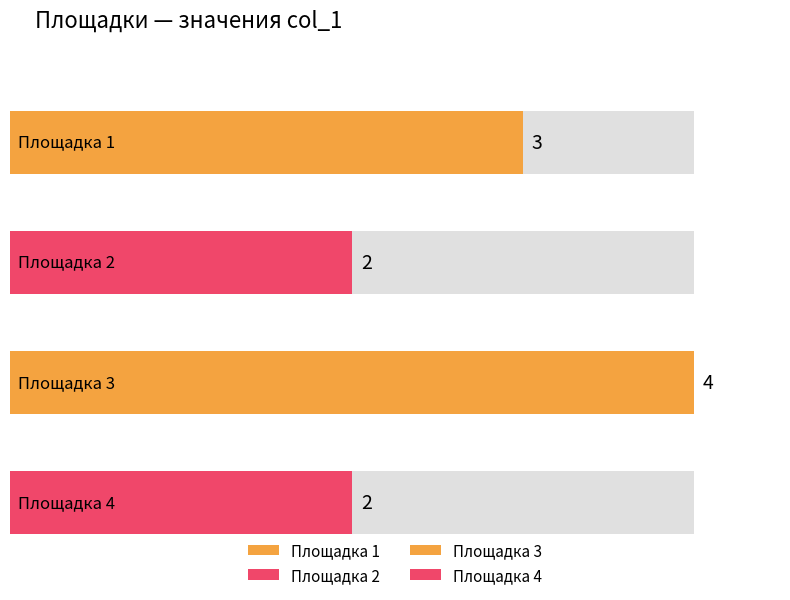

List the labels in order of value, largest first.

Площадка 3, Площадка 1, Площадка 2, Площадка 4